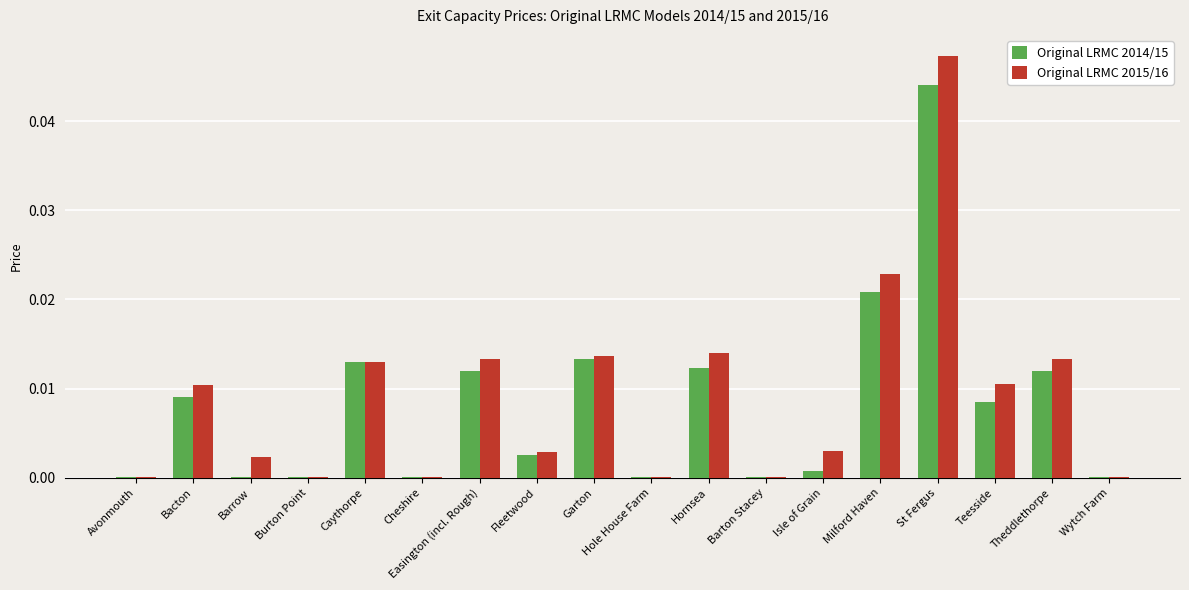

Is it true that Original LRMC 2014/15 equals 0.0 at Burton Point?

True